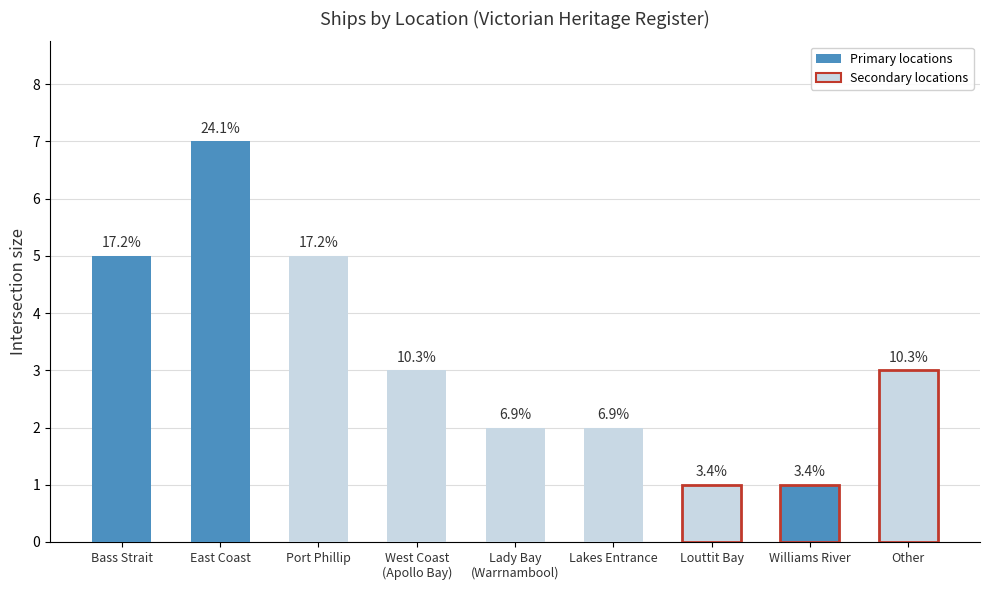

At which category does the chart reach its peak across all series?

East Coast